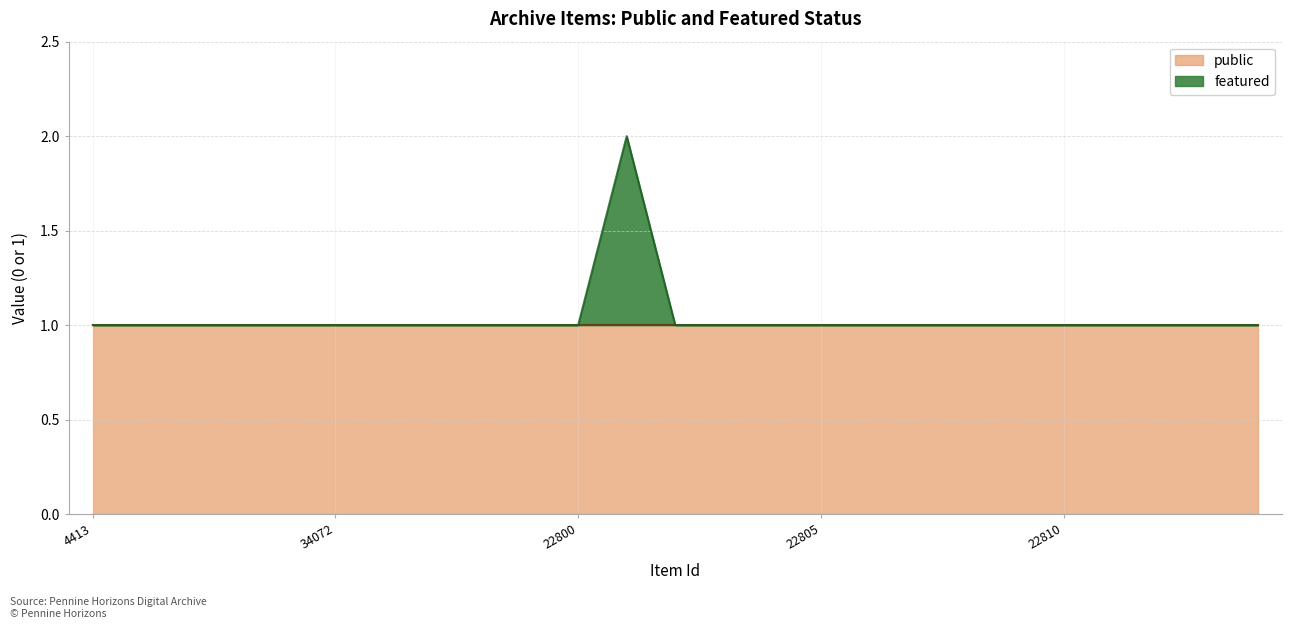

List the labels in order of value, largest first.

22801, 4413, 4414, 4415, 4416, 4417, 34072, 22796, 22797, 22798, 22799, 22800, 22802, 22803, 22804, 22805, 22806, 22807, 22808, 22809, 22810, 22811, 25468, 8428, 8448